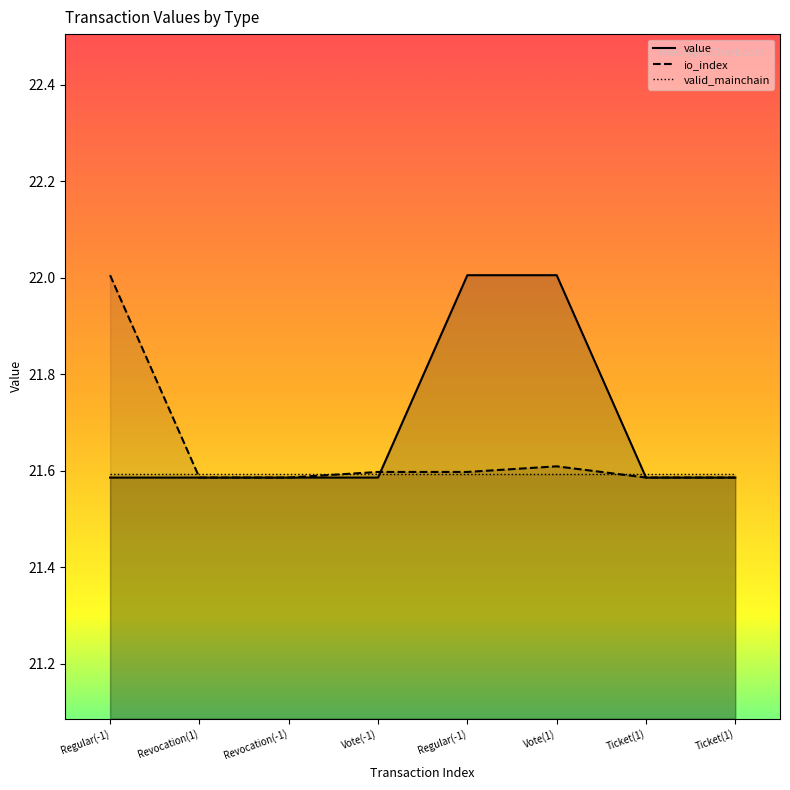

How many times do io_index_line and value_line cross each other?

2